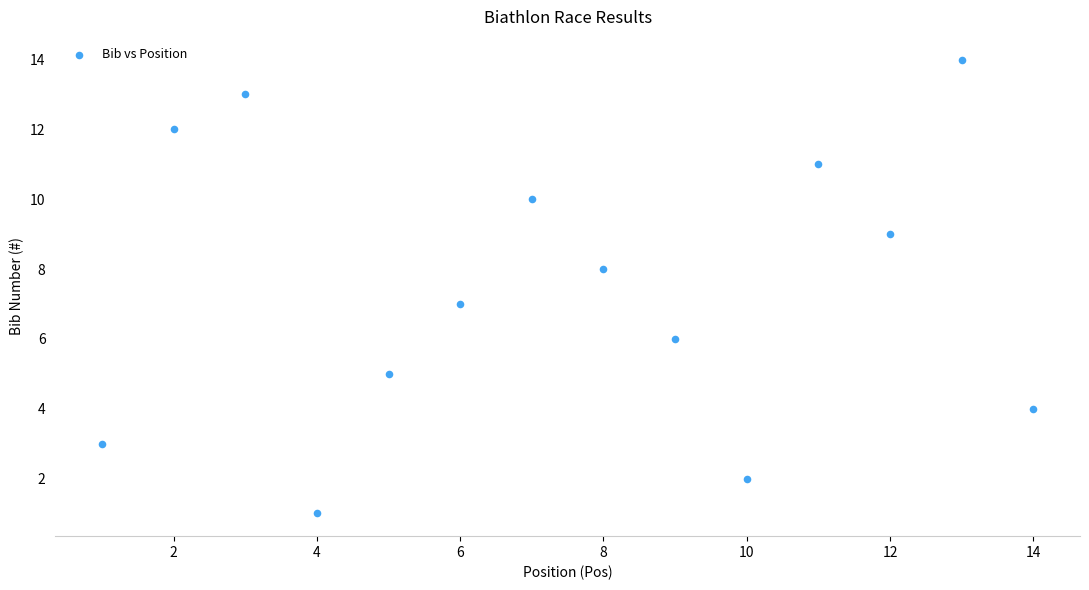

What is the range of Y values (max minus min)?

13